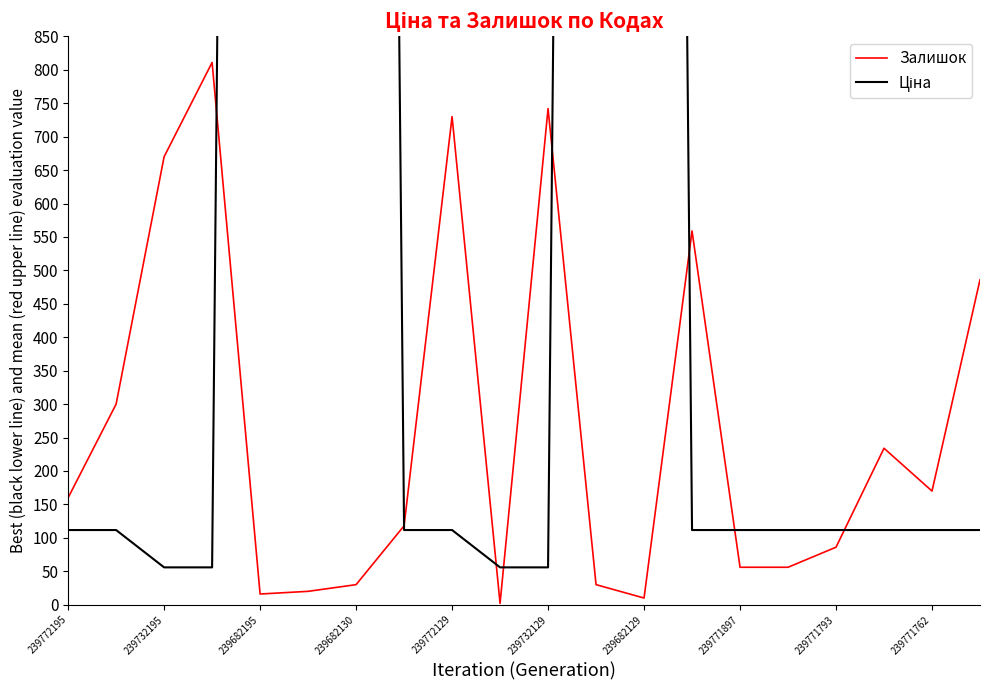

How many series are shown in this chart?

2